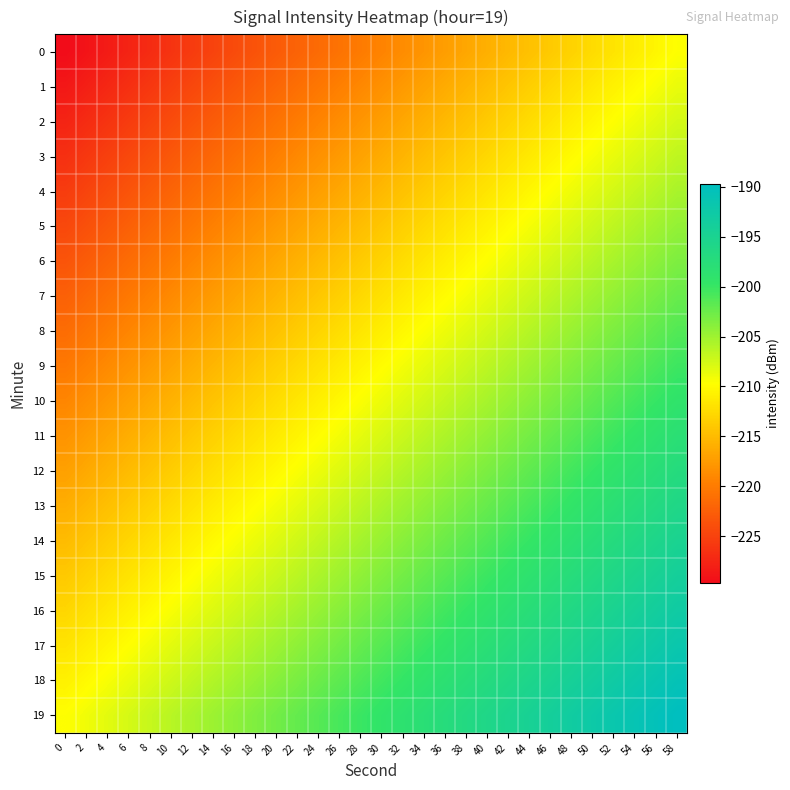

Which has a higher value, 44 or 14?

44